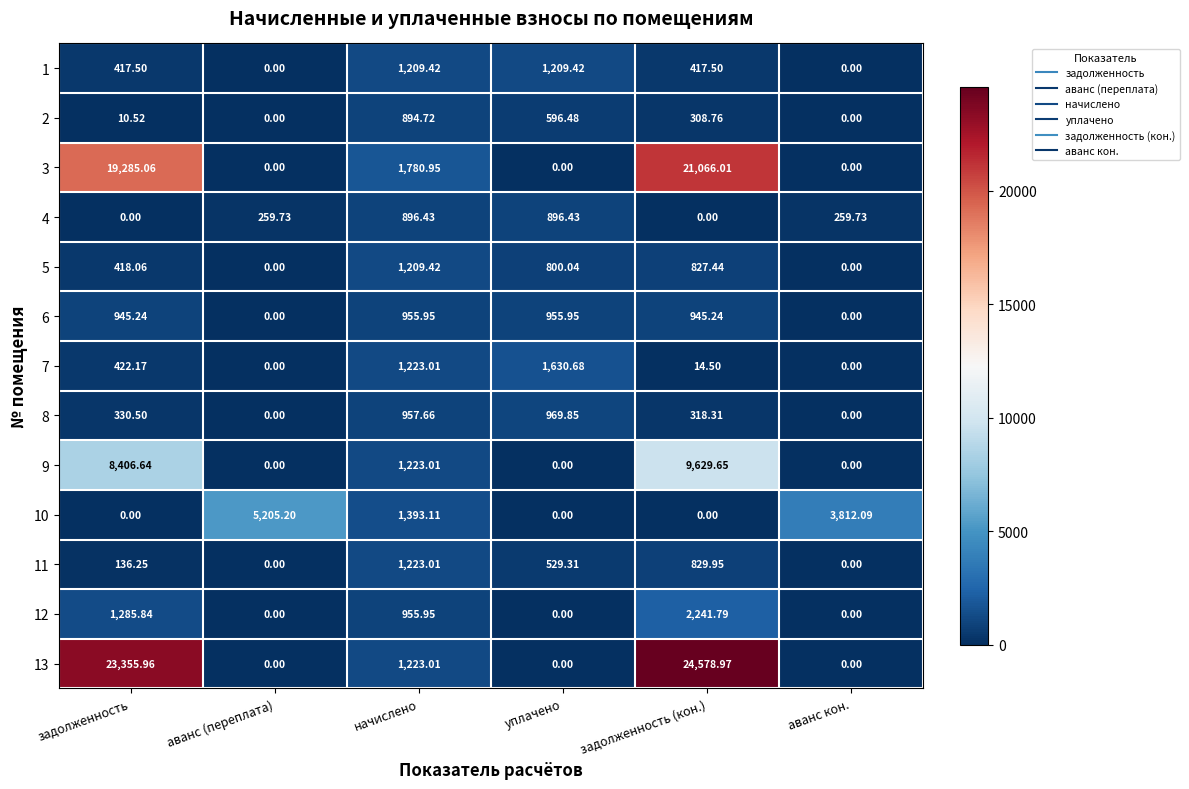

How many data points does each series have?

6